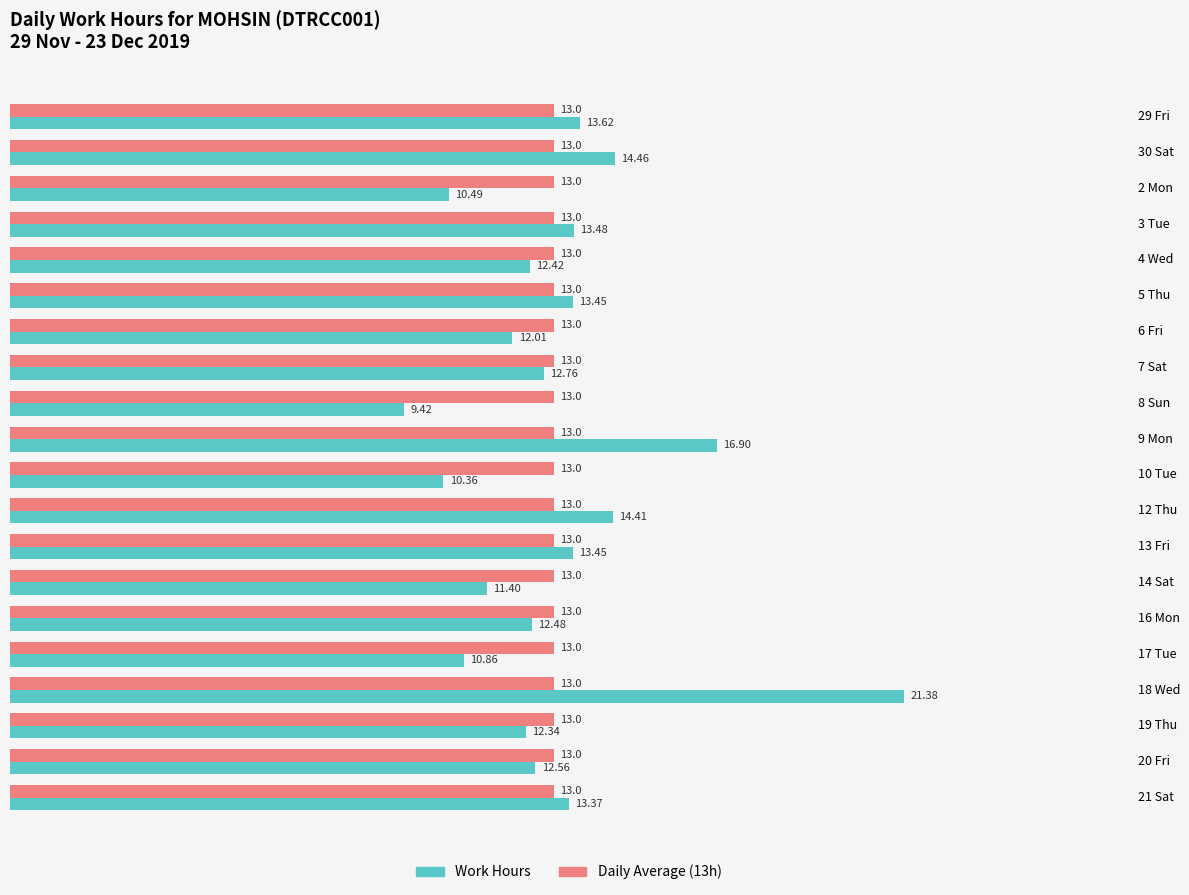

Between 8 Sun and 10 Tue, which series saw the biggest shift?

Work Hours